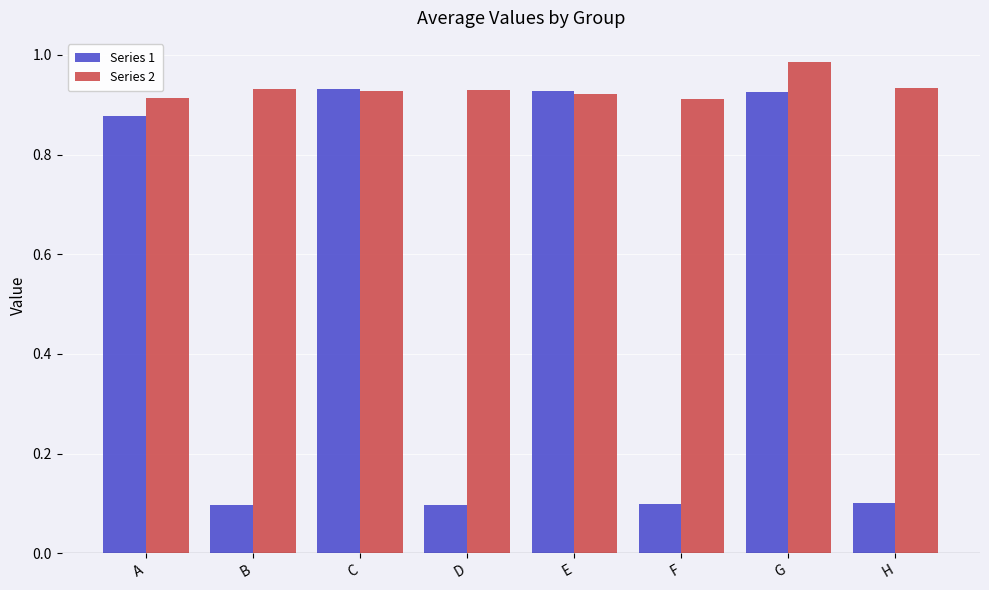

What is the sum of the Series 2 values at A and H?

1.8